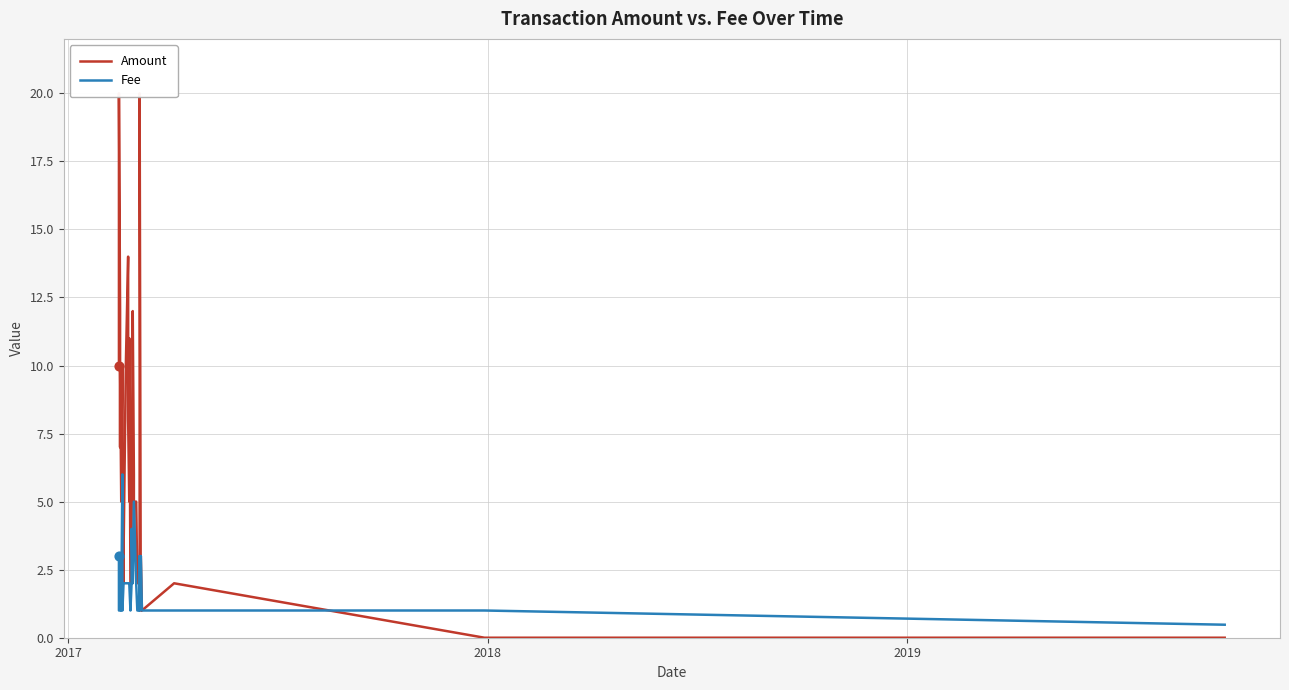

At how many categories does at least one series exceed 6?

13